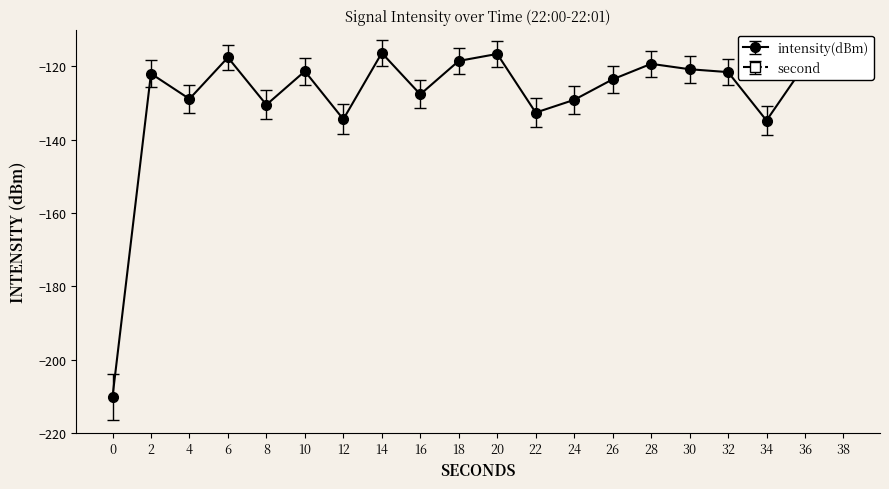

True or false: second has a value of 31.6 at 18.

False